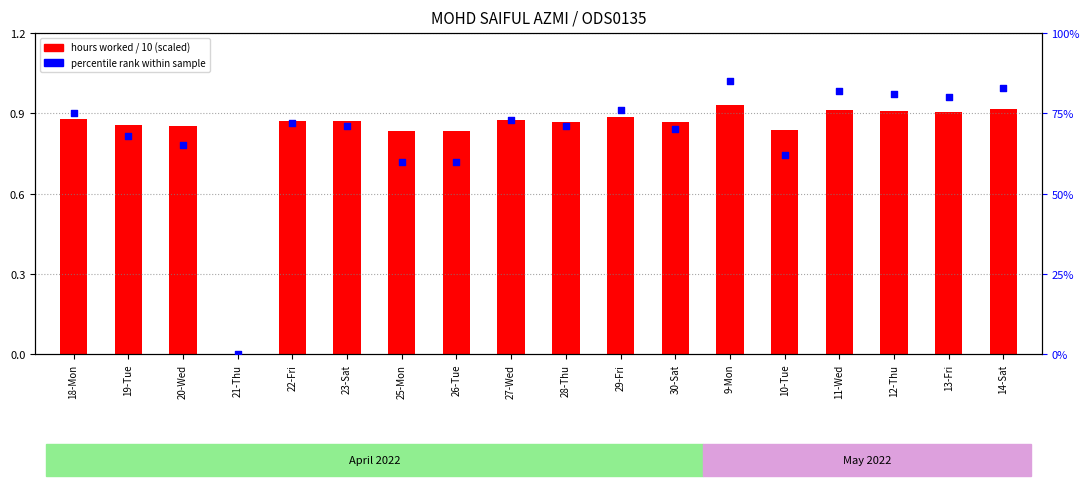

At how many categories does at least one series exceed 45?

17